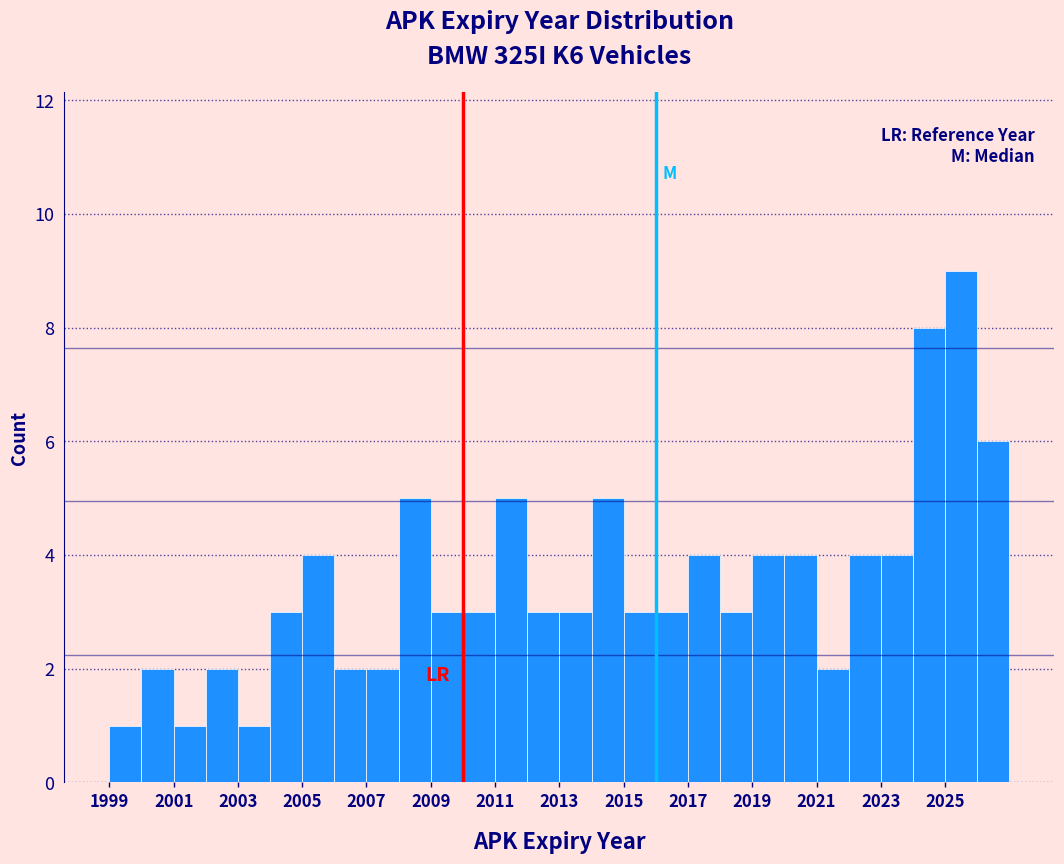

Over which range of the x-axis is the bar tallest?

2025 to 2026